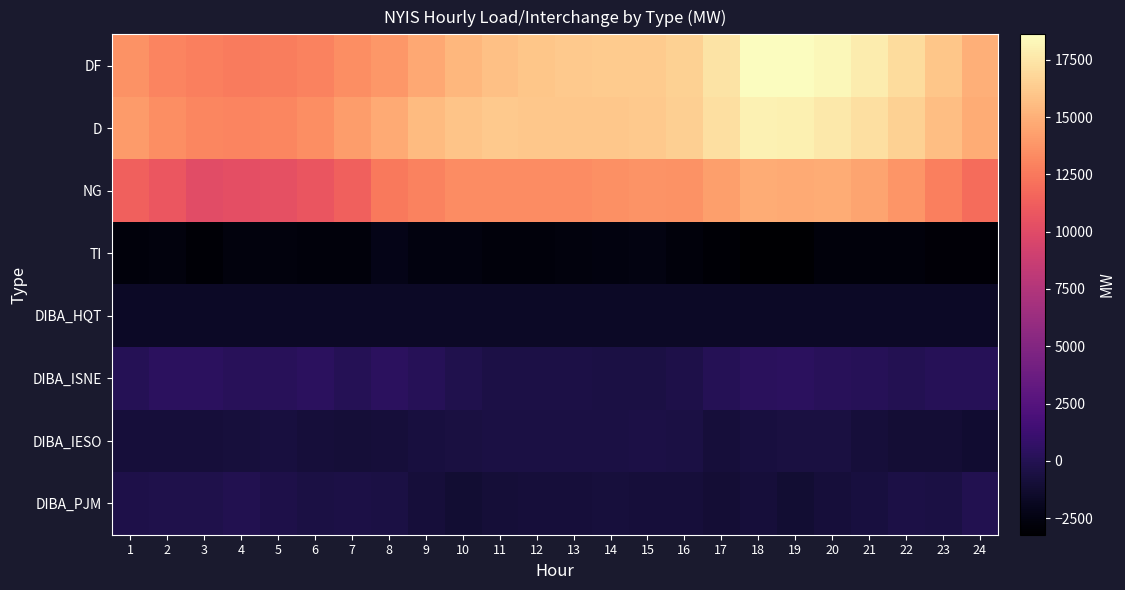

Reading left to right, list all the values displayed in this chart.

DF: 1=13583	2=13046	3=12726	4=12591	5=12652	6=12967	7=13419	8=13839	9=14643	10=15336	11=15795	12=16044	13=16192	14=16229	15=16288	16=16522	17=17368	18=18610	19=18602	20=18269	21=17788	22=16992	23=15989	24=14959
D: 1=14069	2=13487	3=13142	4=12999	5=13085	6=13479	7=14106	8=14752	9=15480	10=15945	11=16138	12=16122	13=16104	14=16090	15=16200	16=16406	17=17173	18=18052	19=17973	20=17623	21=17198	22=16551	23=15703	24=14822
NG: 1=11326	2=10787	3=10107	4=10333	5=10420	6=10759	7=11342	8=12536	9=12929	10=13324	11=13366	12=13393	13=13407	14=13503	15=13708	16=13659	17=14177	18=14852	19=14750	20=14833	21=14473	22=13779	23=12754	24=11896
TI: 1=-2743	2=-2700	3=-3035	4=-2666	5=-2665	6=-2720	7=-2764	8=-2216	9=-2551	10=-2621	11=-2772	12=-2729	13=-2697	14=-2587	15=-2492	16=-2747	17=-2996	18=-3200	19=-3223	20=-2790	21=-2725	22=-2772	23=-2949	24=-2926
DIBA_HQT: 1=-1628	2=-1625	3=-1624	4=-1626	5=-1627	6=-1618	7=-1612	8=-1614	9=-1615	10=-1614	11=-1615	12=-1617	13=-1620	14=-1622	15=-1625	16=-1621	17=-1618	18=-1614	19=-1613	20=-1617	21=-1620	22=-1622	23=-1627	24=-1621
DIBA_ISNE: 1=80	2=394	3=410	4=268	5=190	6=426	7=33	8=375	9=169	10=-175	11=-440	12=-472	13=-443	14=-542	15=-510	16=-408	17=38	18=292	19=414	20=192	21=116	22=-50	23=115	24=105
DIBA_IESO: 1=-870	2=-877	3=-874	4=-819	5=-671	6=-857	7=-951	8=-838	9=-715	10=-602	11=-521	12=-569	13=-528	14=-536	15=-488	16=-505	17=-841	18=-703	19=-590	20=-658	21=-850	22=-1043	23=-1086	24=-1233
DIBA_PJM: 1=-358	2=-299	3=-286	4=-130	5=-361	6=-572	7=-487	8=-578	9=-896	10=-1130	11=-975	12=-901	13=-849	14=-762	15=-902	16=-875	17=-1084	18=-910	19=-1117	20=-911	21=-712	22=-491	23=-576	24=-107